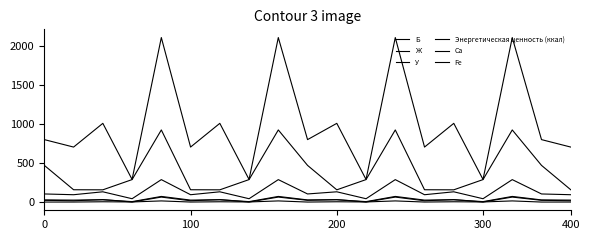

True or false: Ж and Са cross at least once.

False